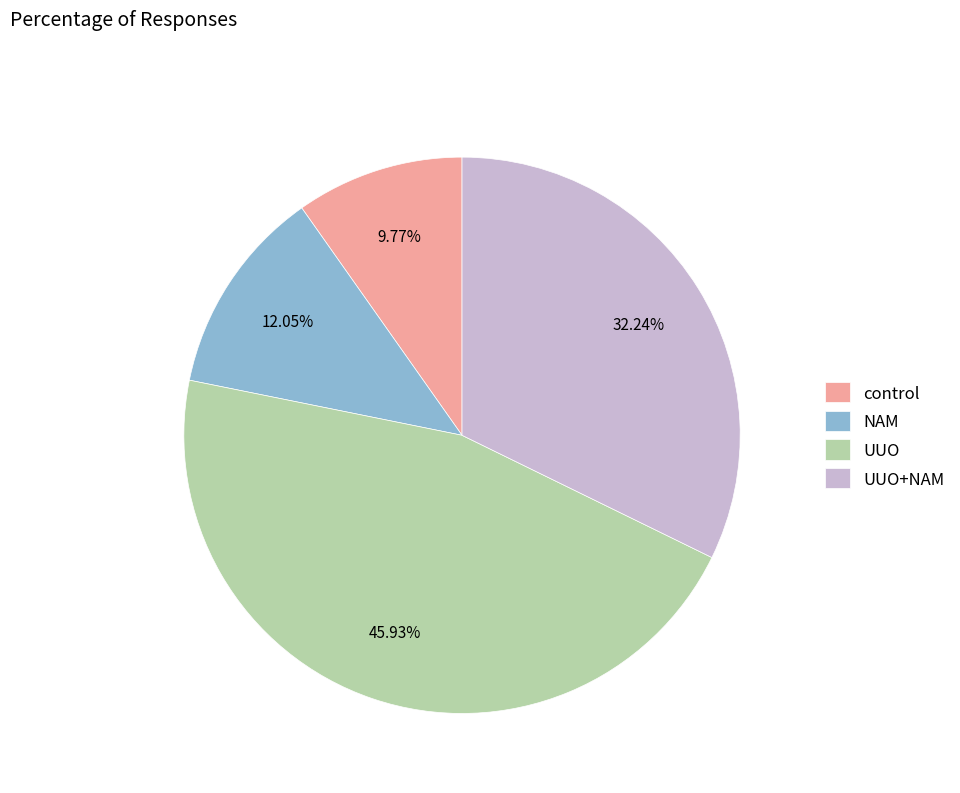

What percentage is the control slice, to the nearest percent?

10%